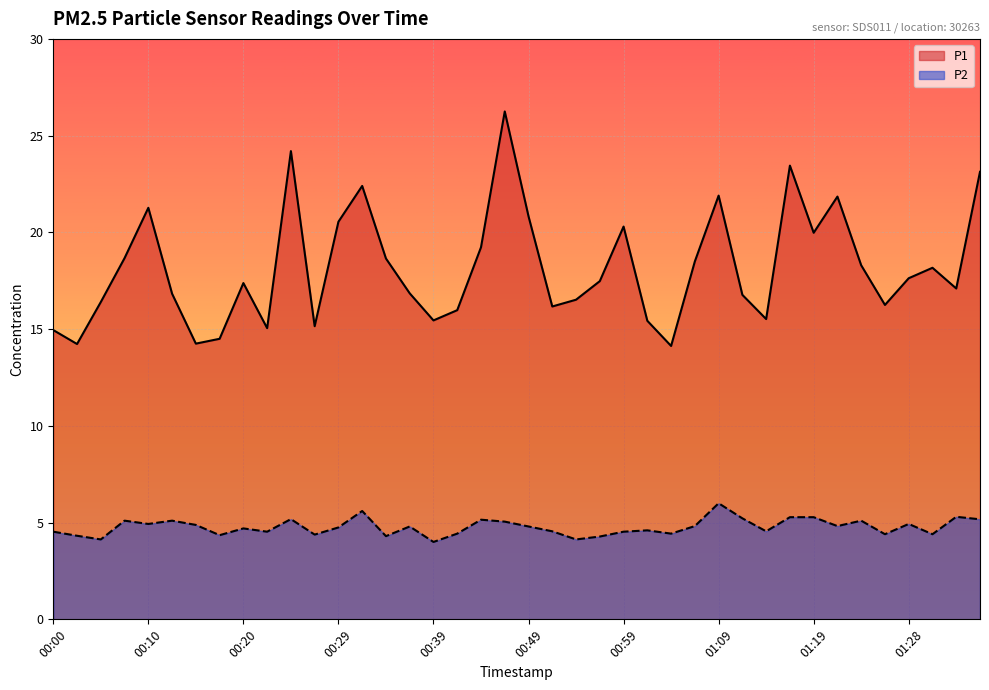

At which category does P1 reach its first local valley?

00:02